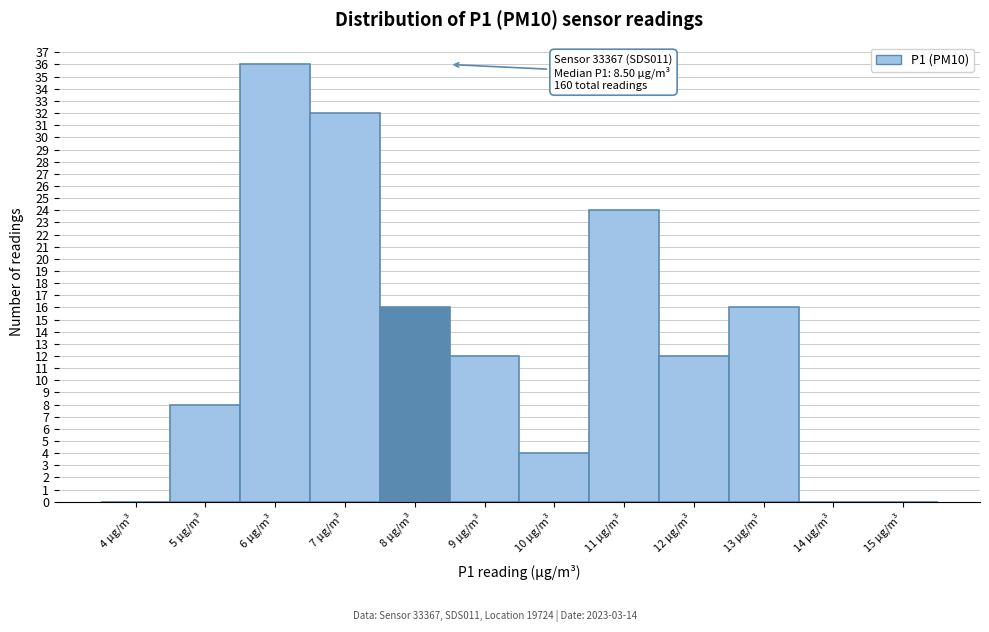

Reading left to right, transcribe all the data shown in this chart.

4 µg/m³=0	5 µg/m³=8	6 µg/m³=36	7 µg/m³=32	8 µg/m³=16	9 µg/m³=12	10 µg/m³=4	11 µg/m³=24	12 µg/m³=12	13 µg/m³=16	14 µg/m³=0	15 µg/m³=0